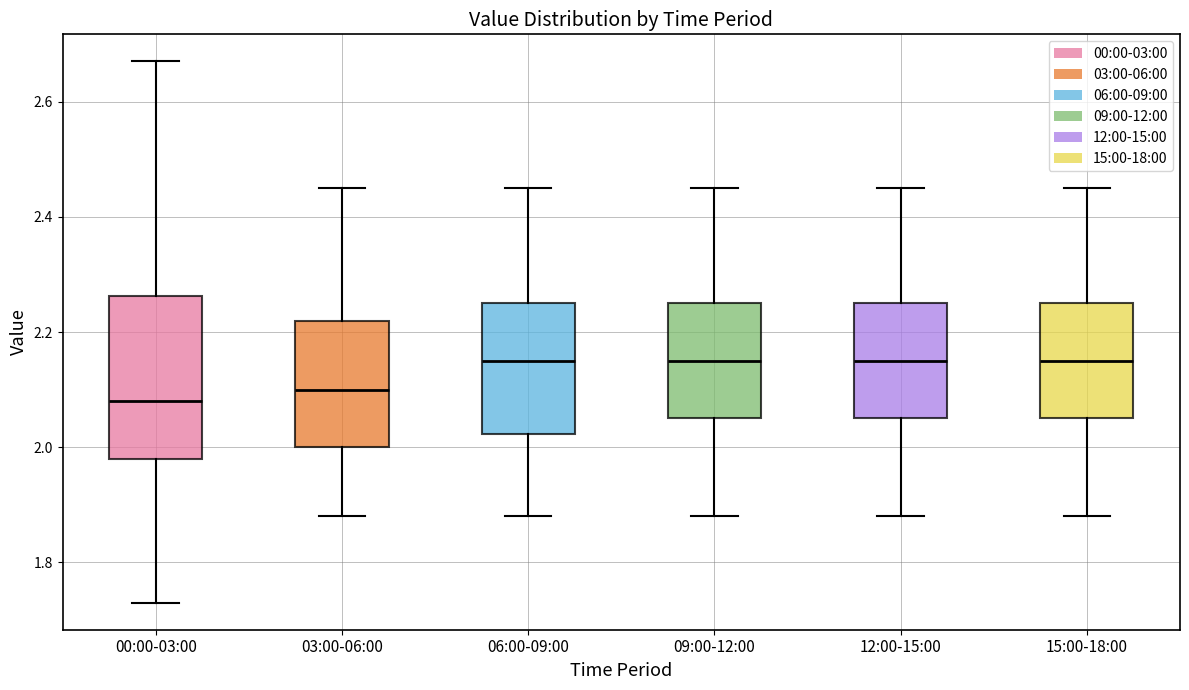

Reading left to right, transcribe this box plot: for each box, give where its median line is, the range the box spans, and where its two whiskers end, as read against the y-axis. The values are not printed on the chart, so give them approximately, as read against the axis.

00:00-03:00: median 2.08, box 1.98 to 2.26, whiskers 1.74 to 2.68
03:00-06:00: median 2.10, box 2.00 to 2.22, whiskers 1.88 to 2.46
06:00-09:00: median 2.16, box 2.02 to 2.26, whiskers 1.88 to 2.46
09:00-12:00: median 2.16, box 2.06 to 2.26, whiskers 1.88 to 2.46
12:00-15:00: median 2.16, box 2.06 to 2.26, whiskers 1.88 to 2.46
15:00-18:00: median 2.16, box 2.06 to 2.26, whiskers 1.88 to 2.46